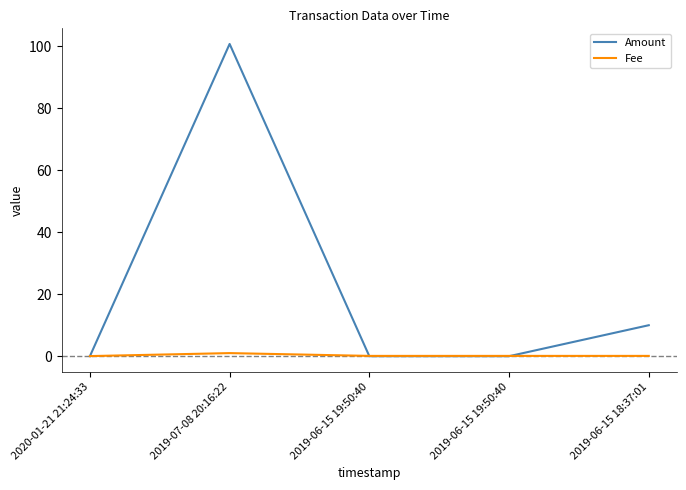

Rank the series by their maximum value, from lowest to highest.

Fee, Amount